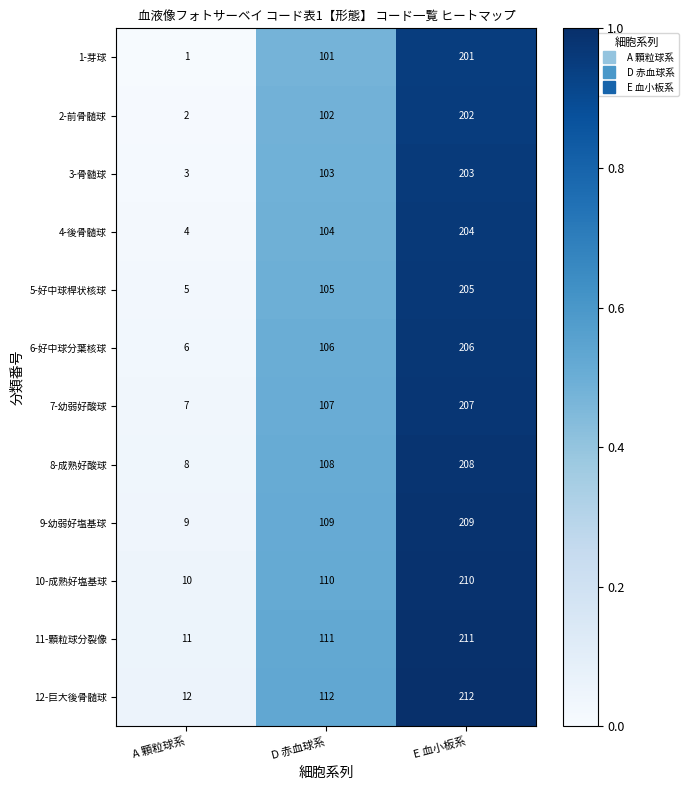

What is the total value across all series at A 顆粒球系?

78